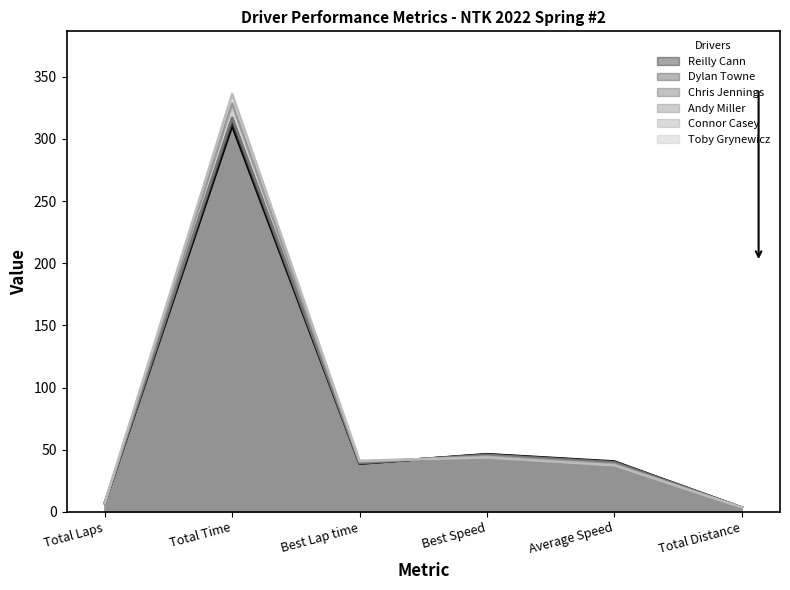

What is the value of the Reilly Cann point at the 1st from the left?

7.0